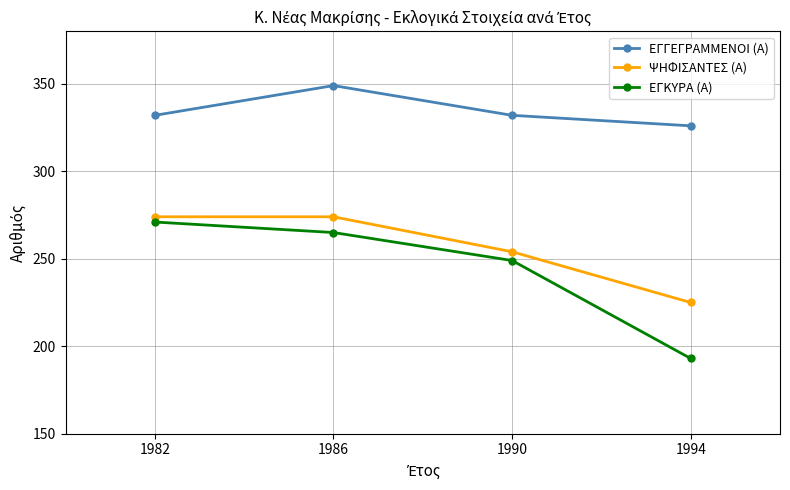

What is the sum of all ΕΓΚΥΡΑ (Α) values?

978